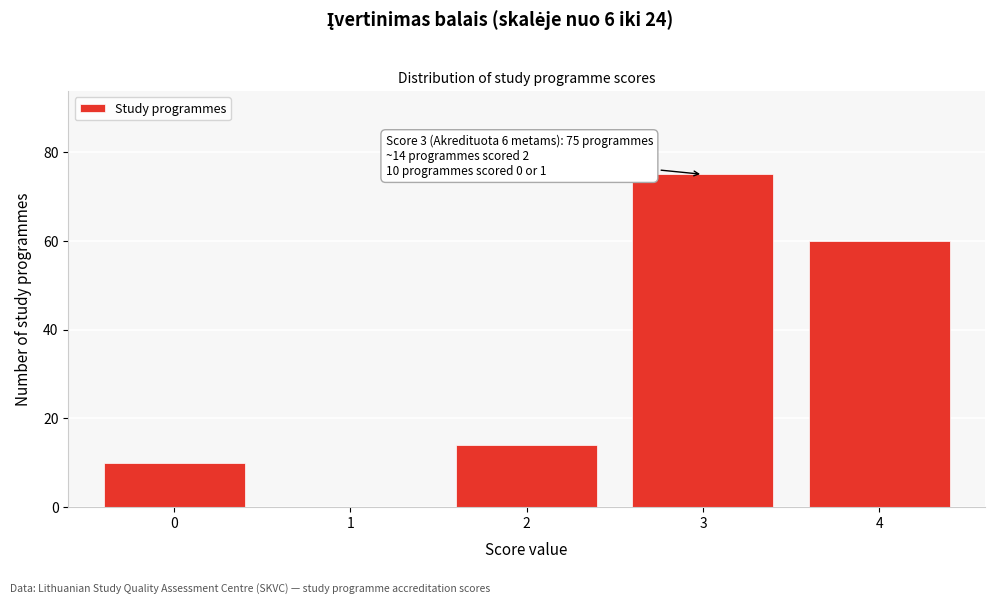

Reading left to right, what are all the values shown in this chart?

0=10	1=0	2=14	3=75	4=60